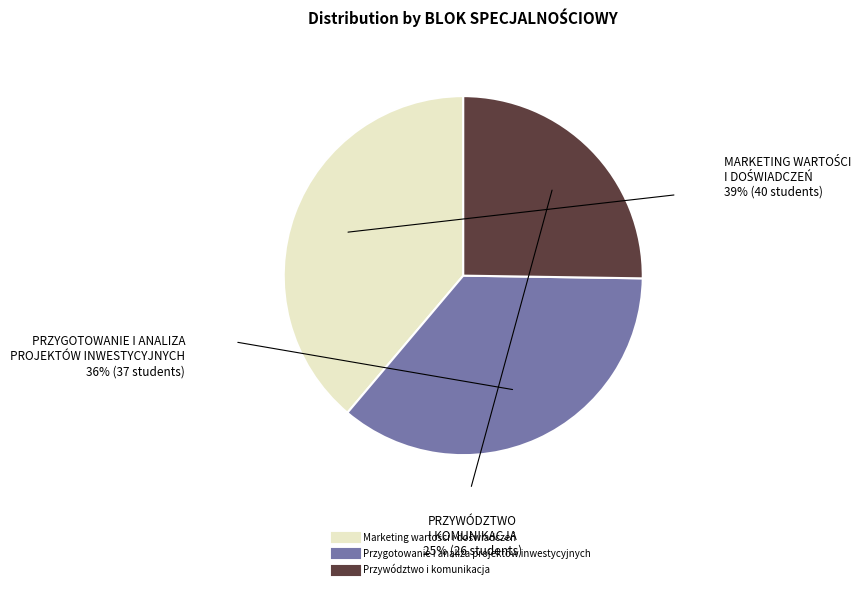

How many segments does this pie chart have?

3